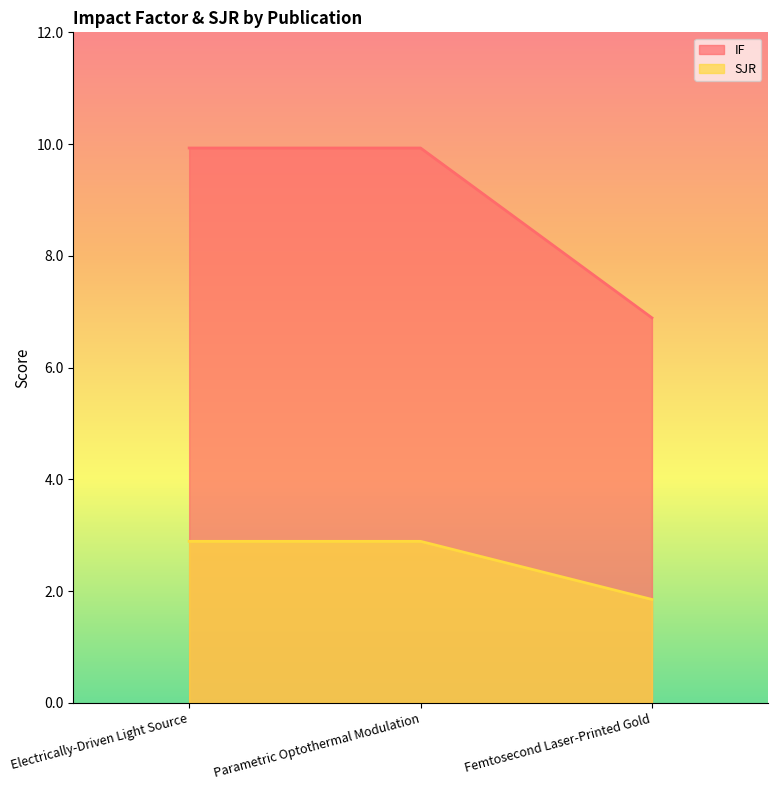

What are all the series names shown in the legend?

IF, SJR